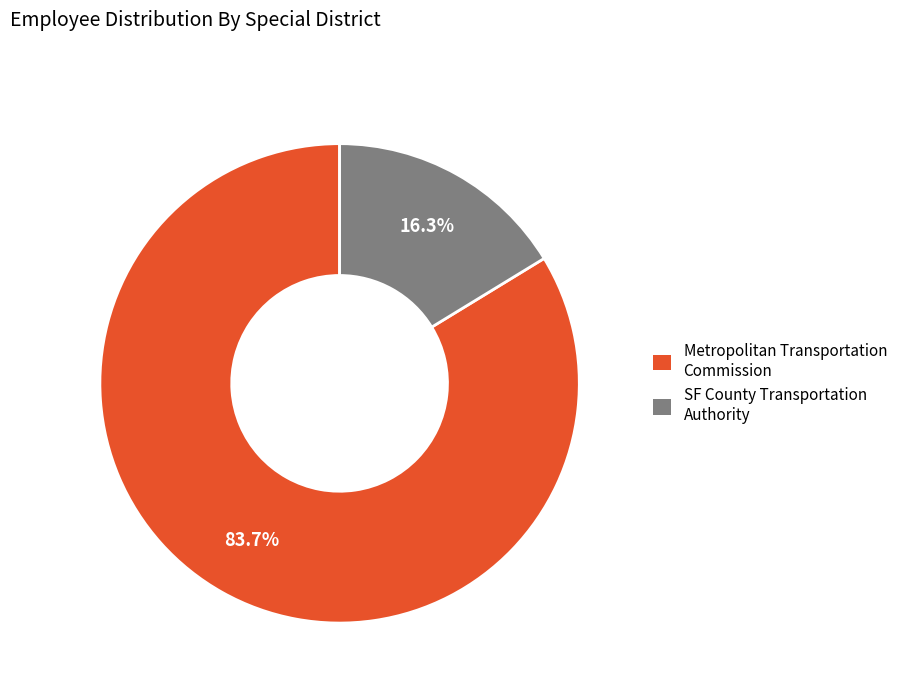

What percentage is NOT represented by Metropolitan Transportation Commission?

16.3%